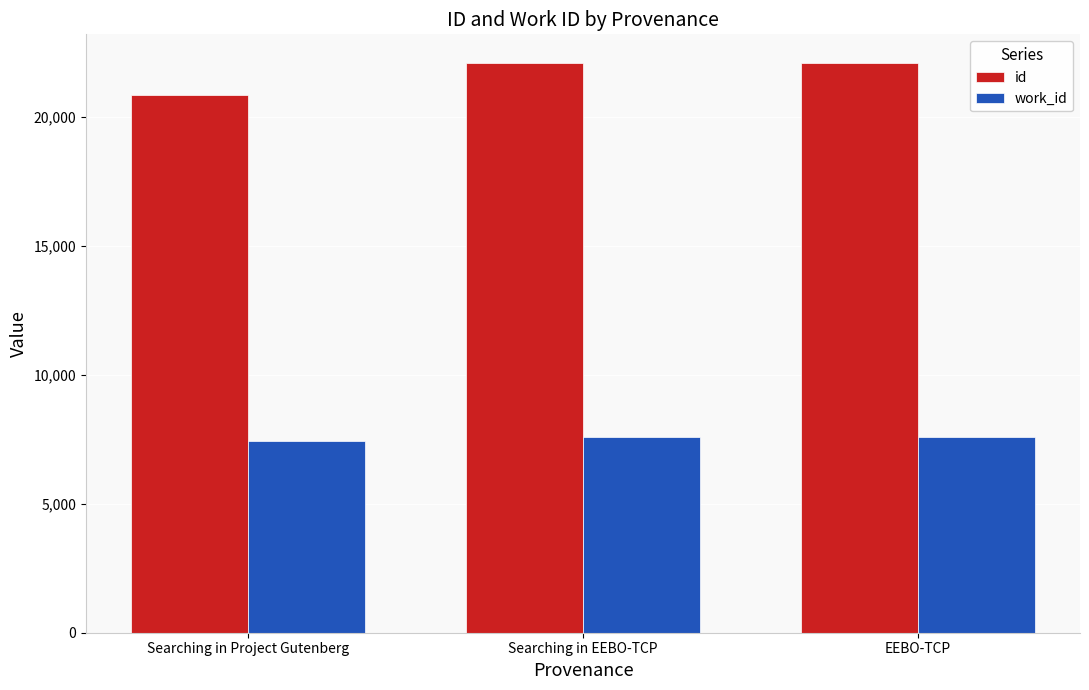

Rank the series by their maximum value, from highest to lowest.

id, work_id